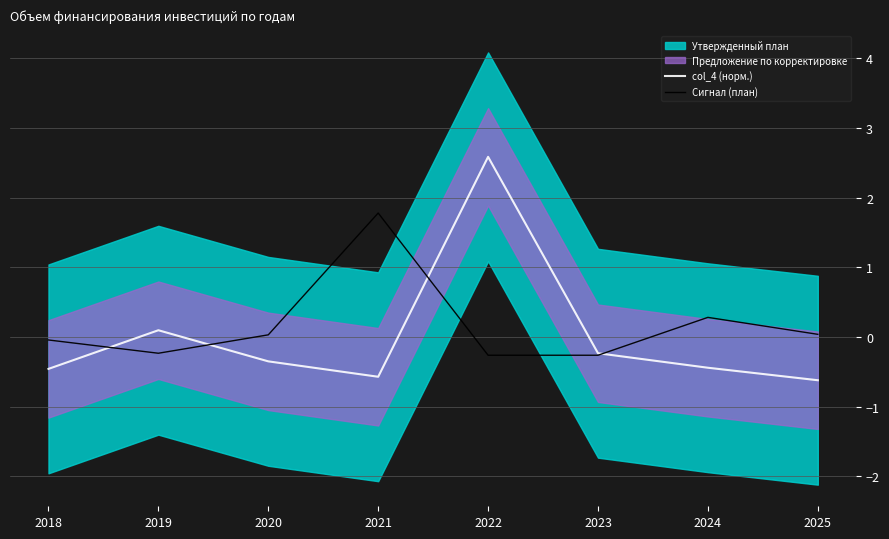

What is the spread (max minus min) of values at 2018?

0.4